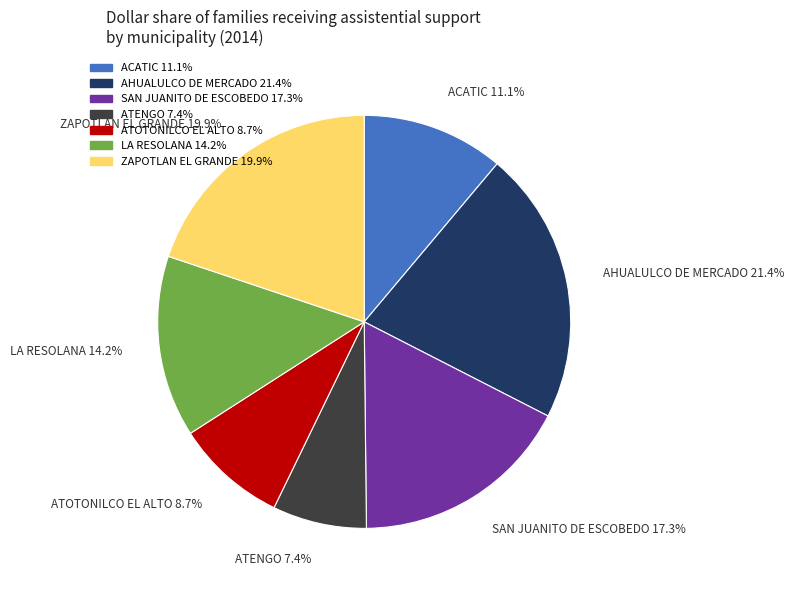

To the nearest percent, what is the difference between the ACATIC and SAN JUANITO DE ESCOBEDO slice percentages?

6%